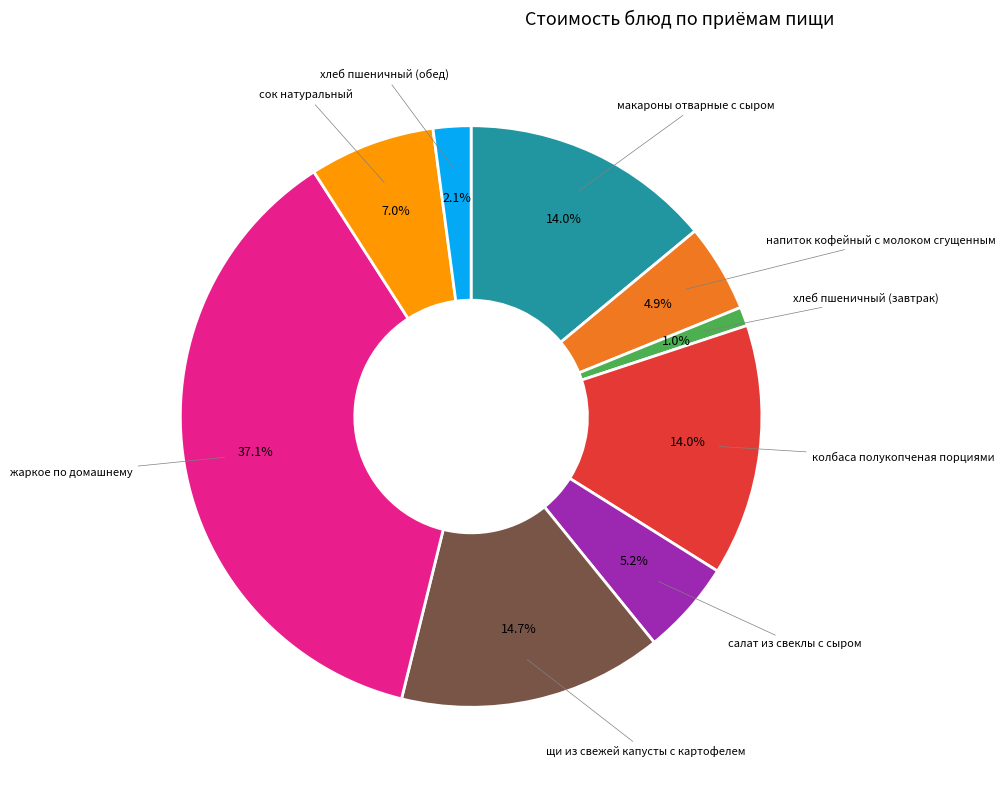

What percentage is NOT represented by напиток кофейный с молоком сгущенным?

95.1%